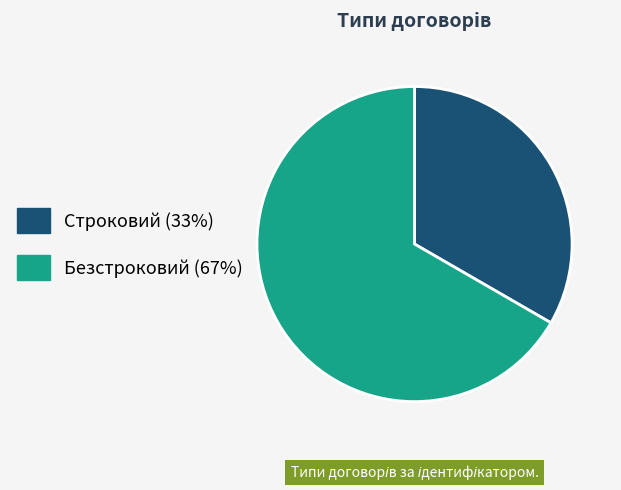

Rank the categories by value from lowest to highest.

Строковий, Безстроковий